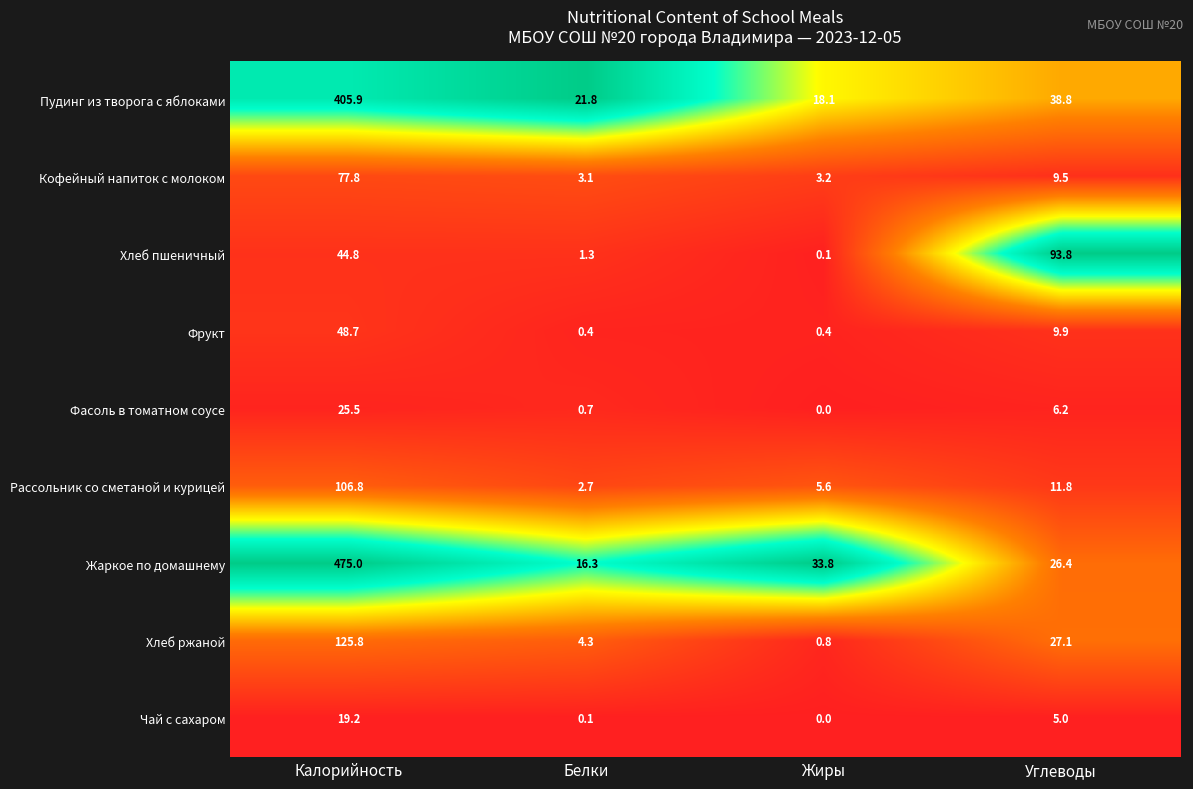

Which series has the largest total across all categories?

Жаркое по домашнему